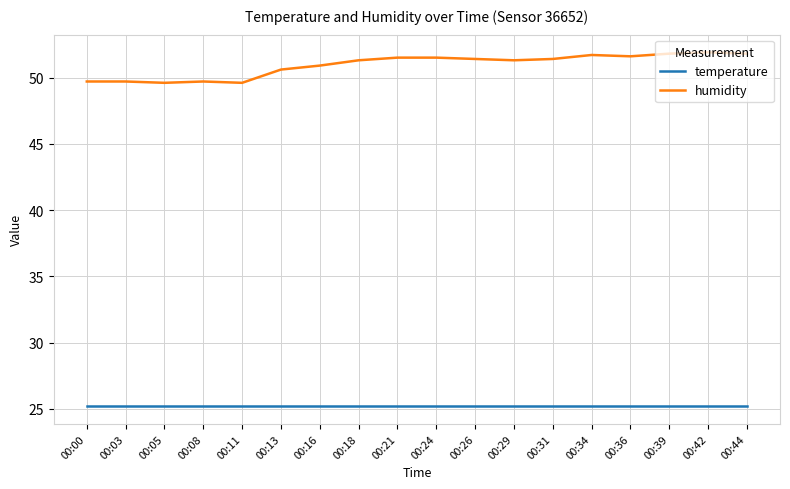

Is the value of humidity at 00:03 greater than the value of temperature at 00:24?

Yes